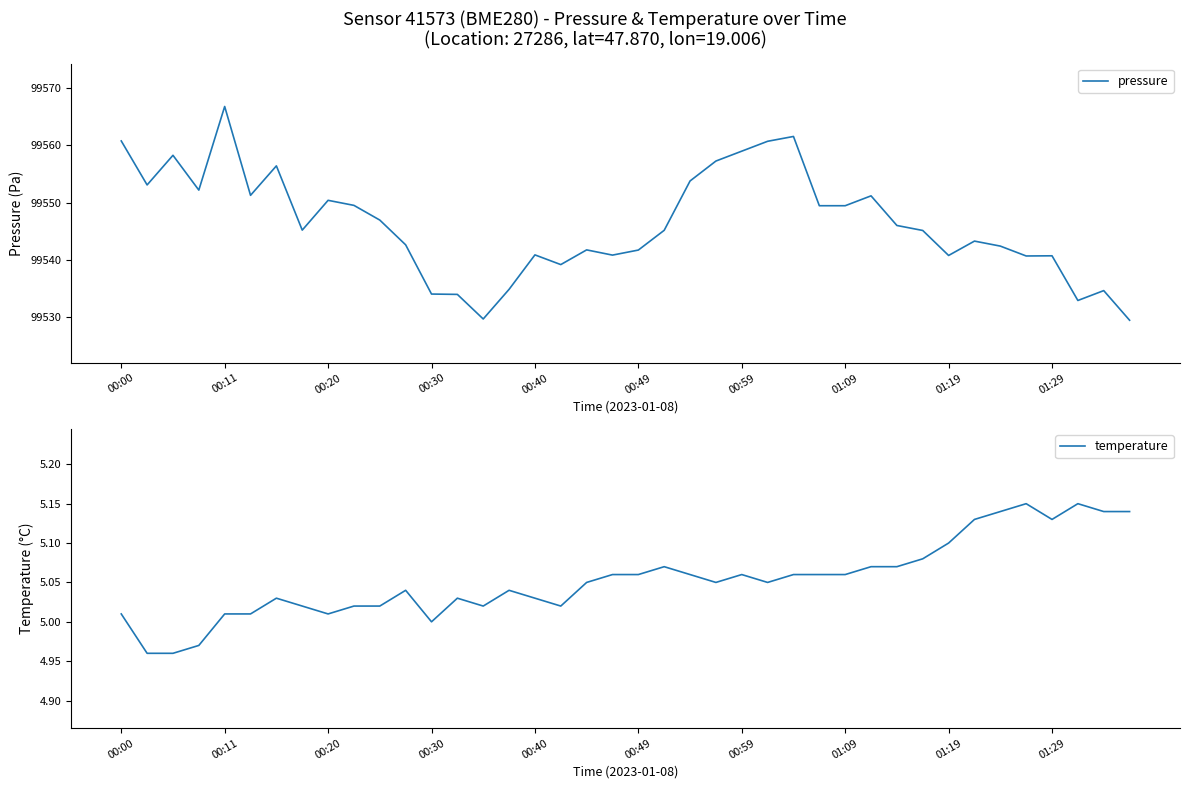

How many data points in pressure are above 99545?

22